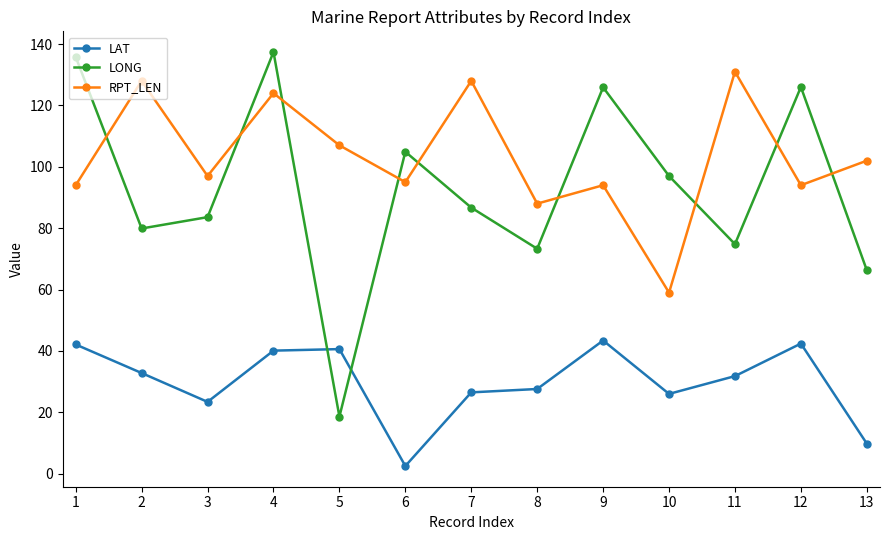

At which label does LONG first exceed 86?

1